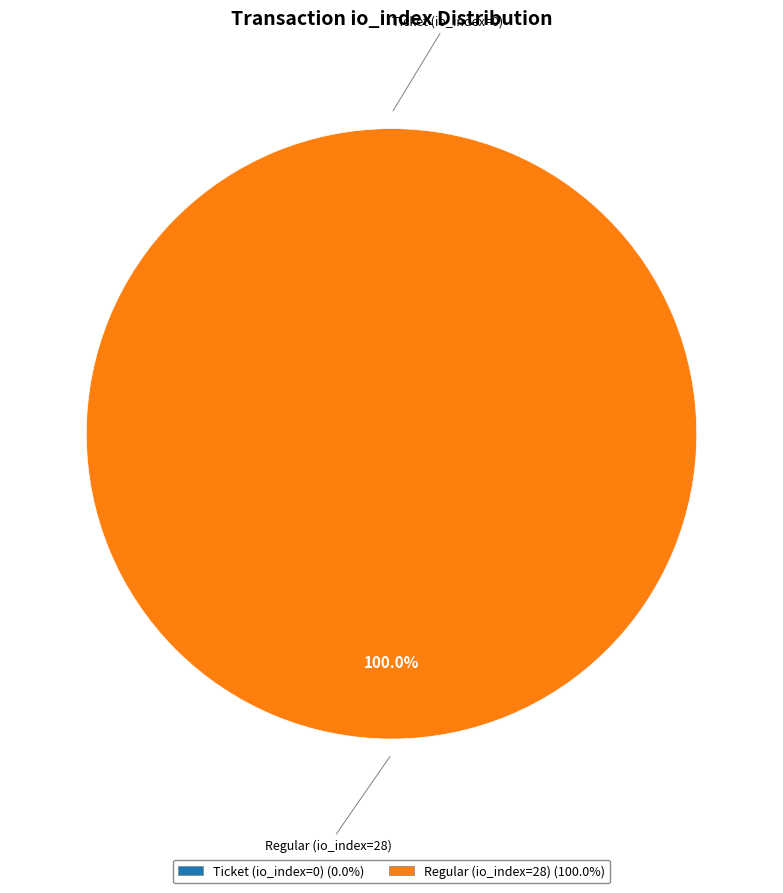

Which slice represents more than half of the pie?

Regular (io_index=28)